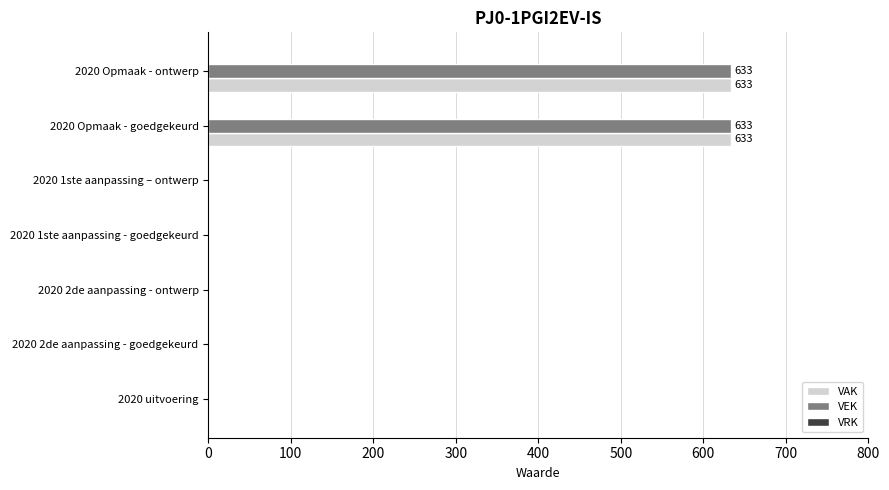

What is the greatest value displayed?

633